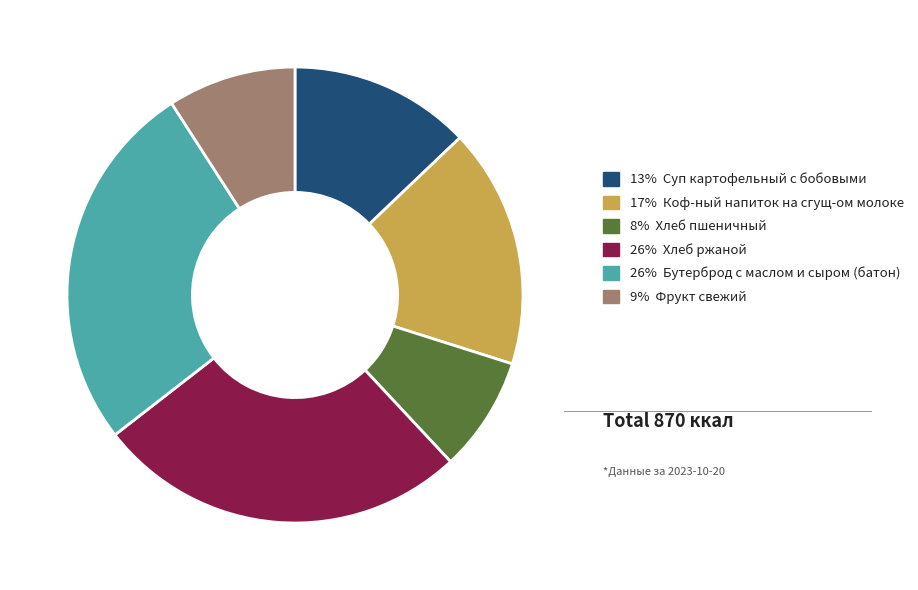

Do 26% Хлеб ржаной and 9% Фрукт свежий together represent more than half of the pie?

No